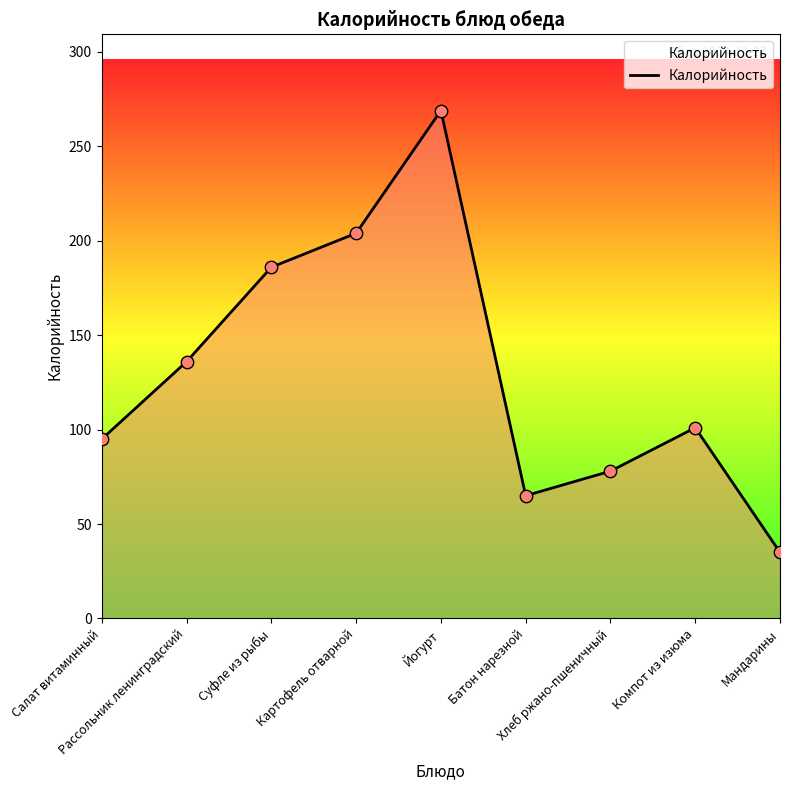

Approximately how many times larger is the value at Салат витаминный compared to Йогурт?

0.4